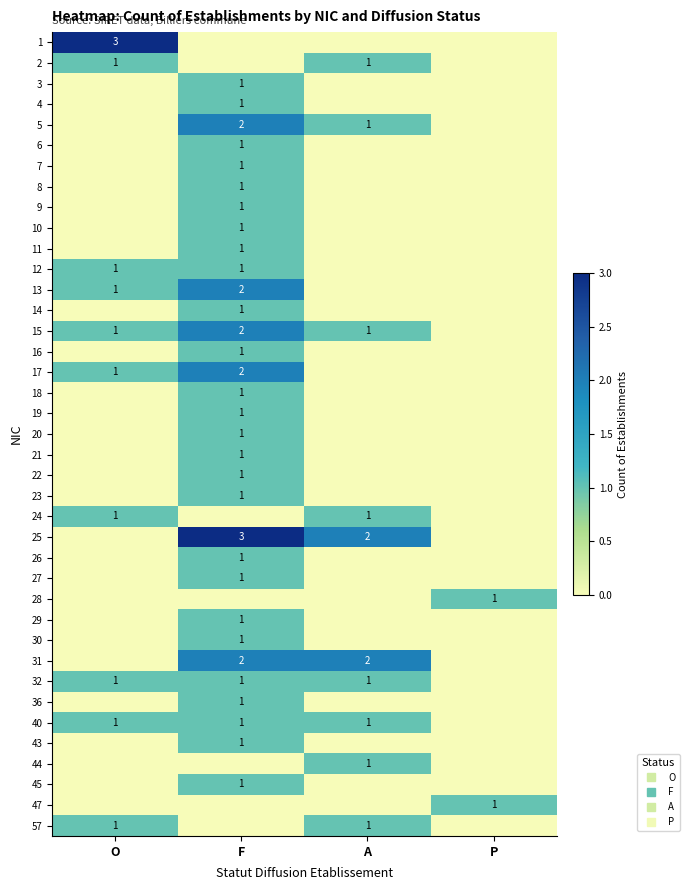

At which category is the sum across all series the highest?

F